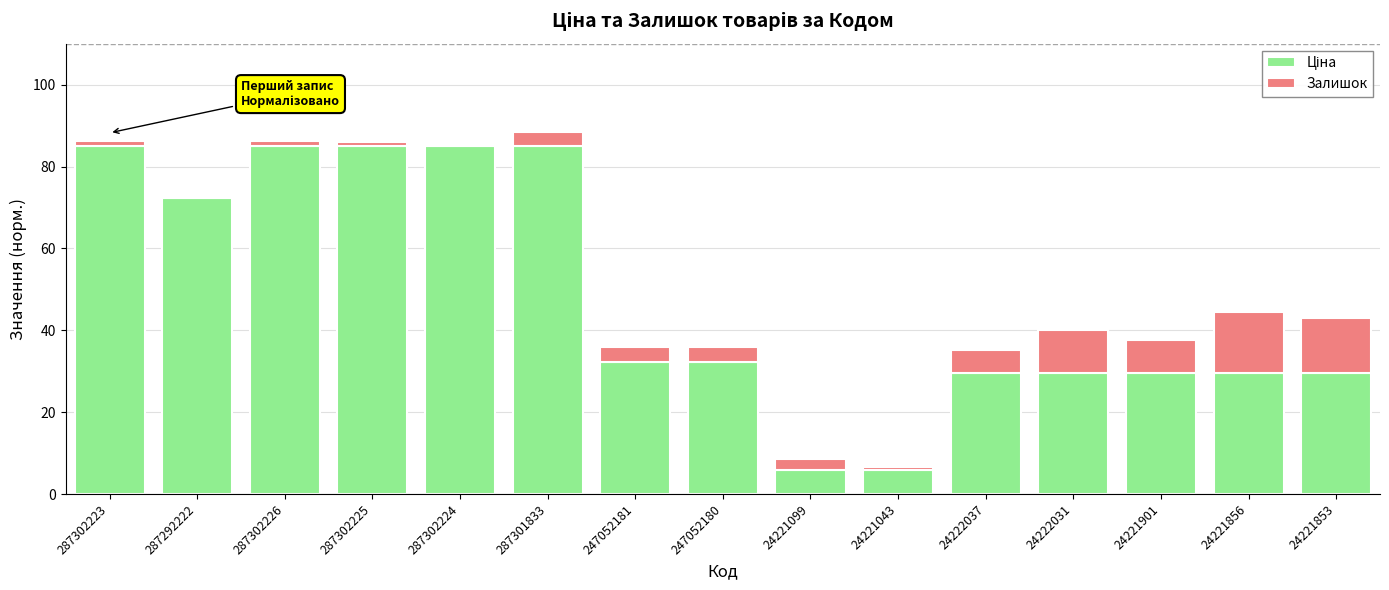

What is the average value of the Ціна series?

48.1